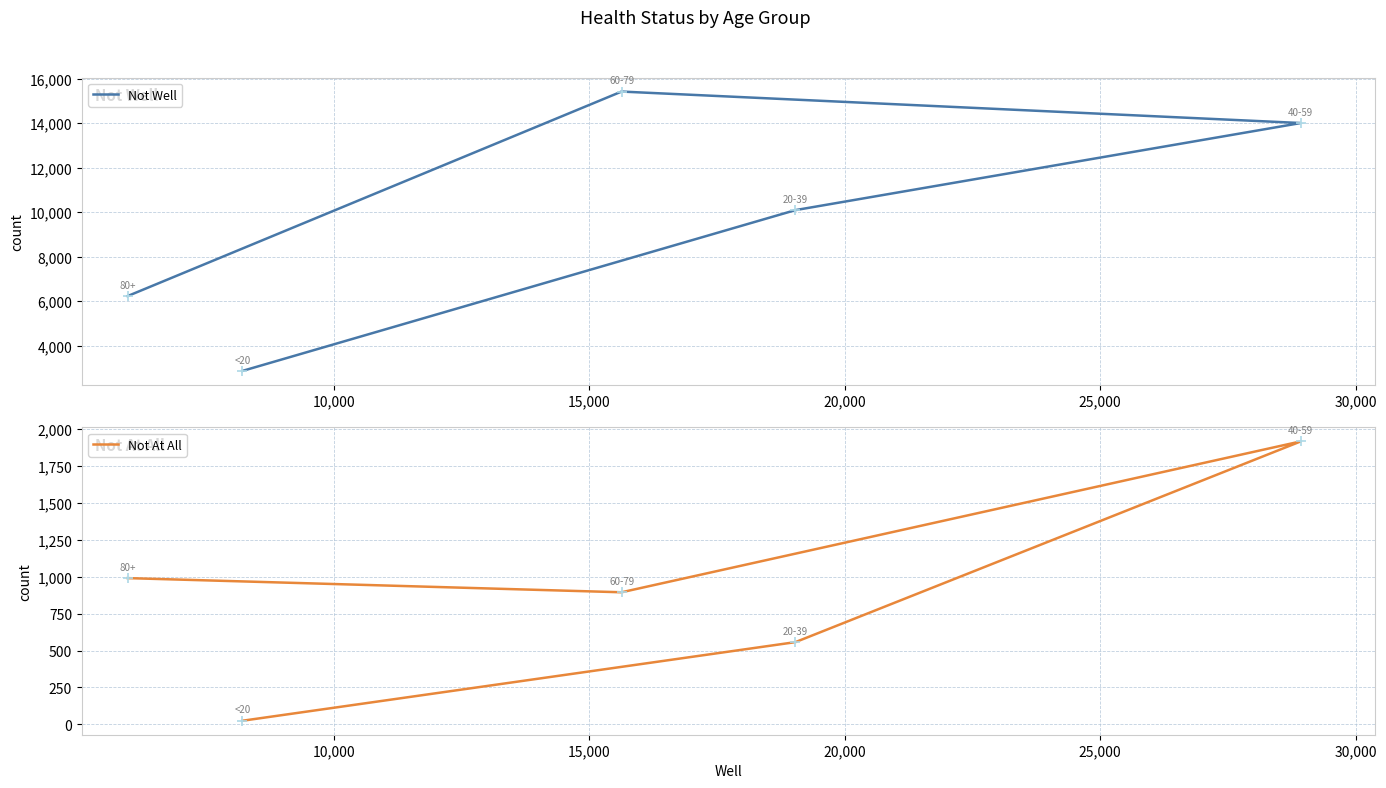

What are all the series names shown in the legend?

Not Well, Not At All